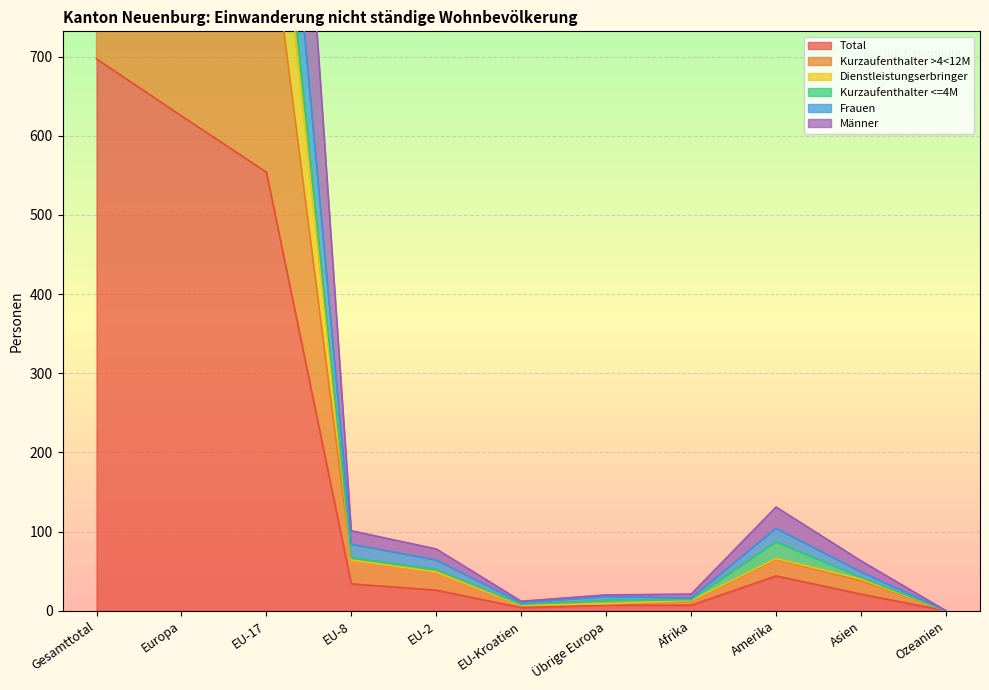

In Frauen, how many points are higher than both neighbors (excluding endpoints)?

2